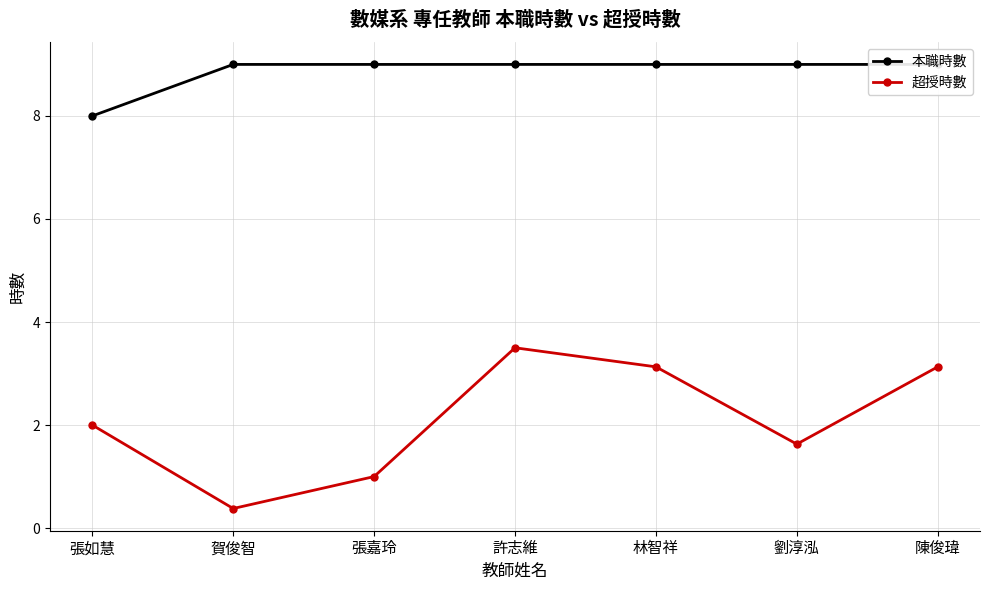

True or false: 本職時數 has more than 0 points higher than both neighbors.

False